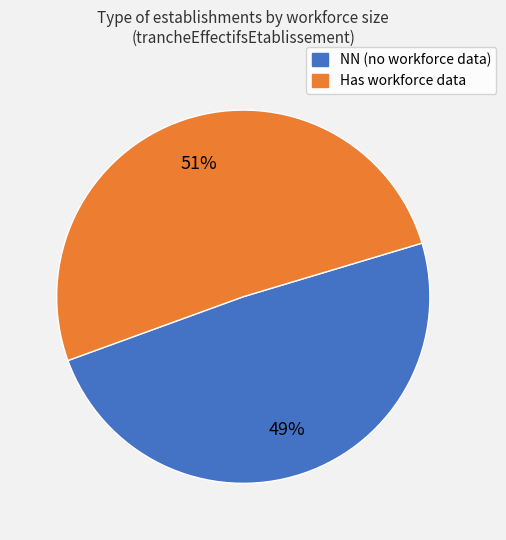

To the nearest percent, what is the average slice percentage?

50%